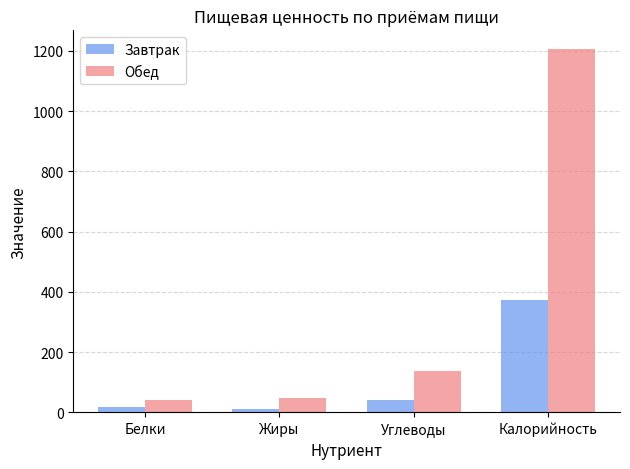

At which label does Завтрак first exceed 39?

Углеводы